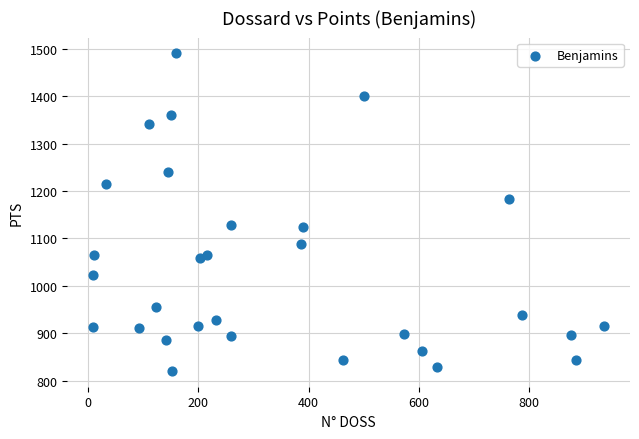

What is the range of Y values (max minus min)?

669